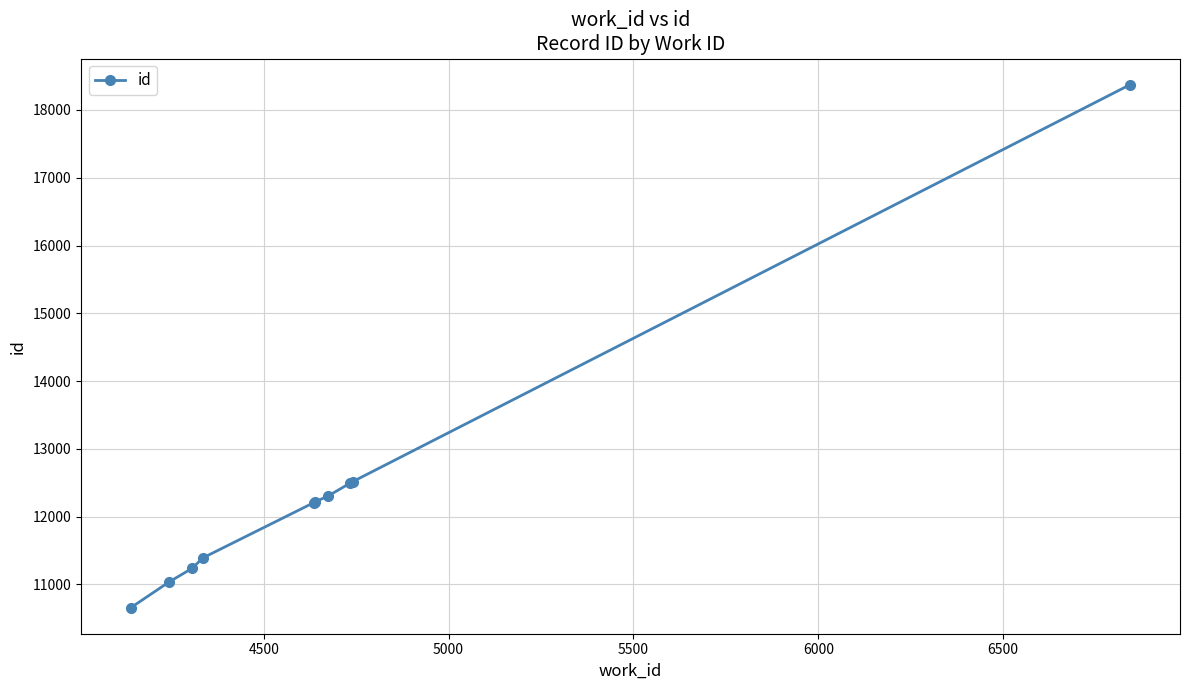

What is the smallest value displayed?

10658